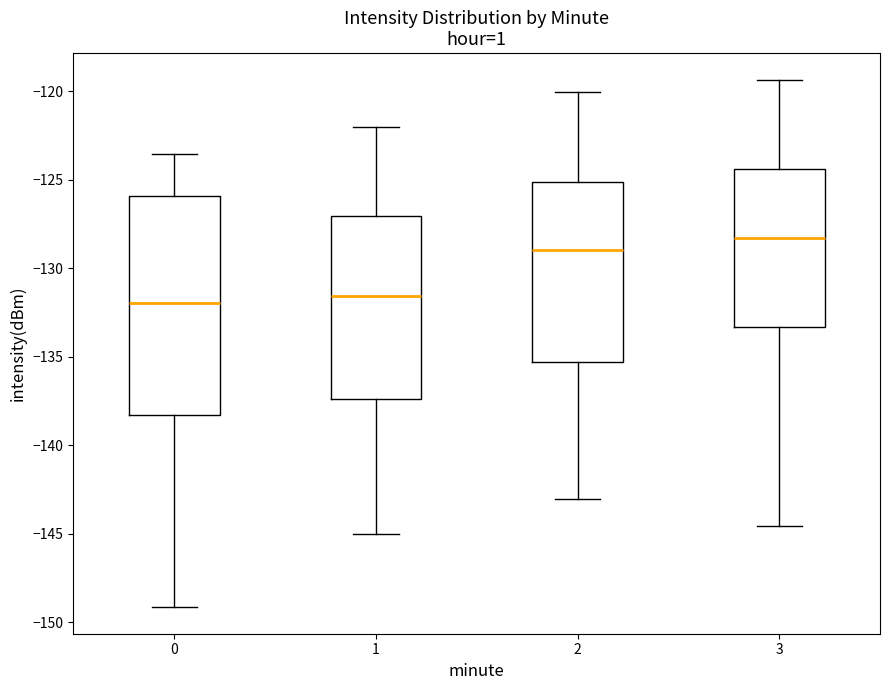

Which box has the highest median line?

3